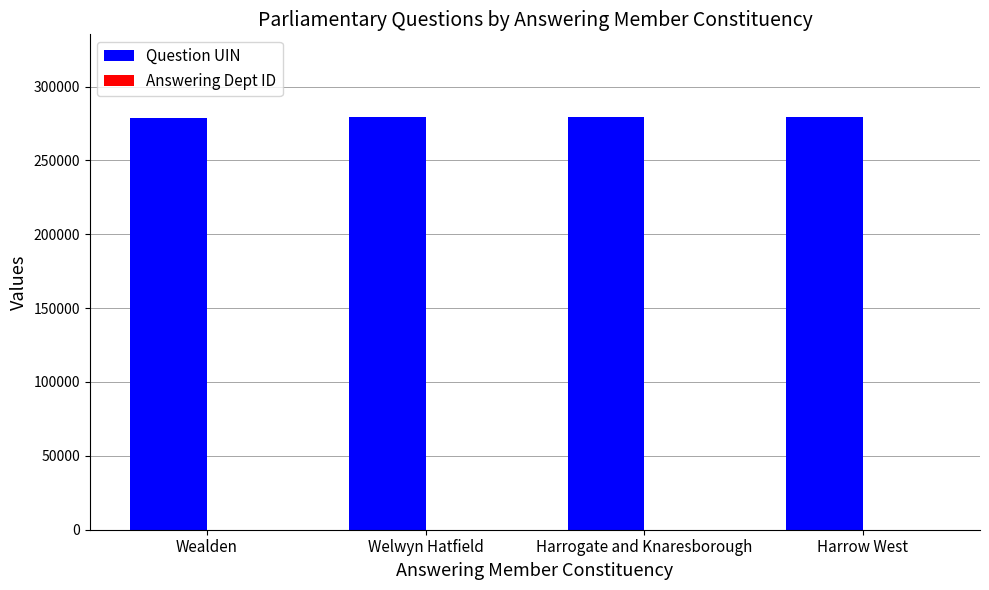

The value of Question UIN at Harrogate and Knaresborough is 279445. True or false?

True